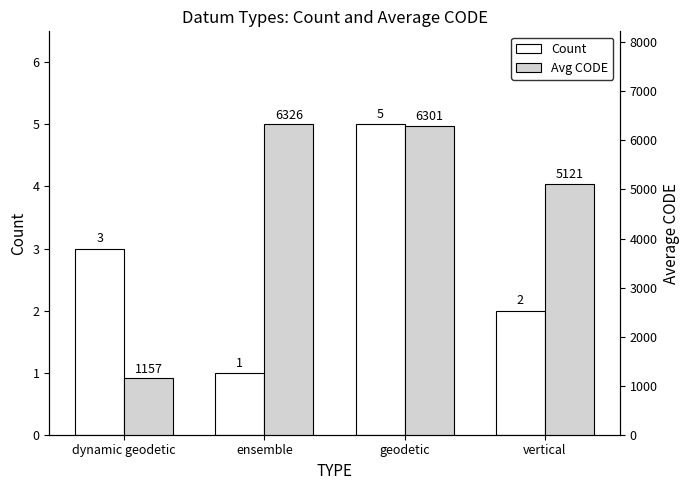

What position from the right is ensemble?

3